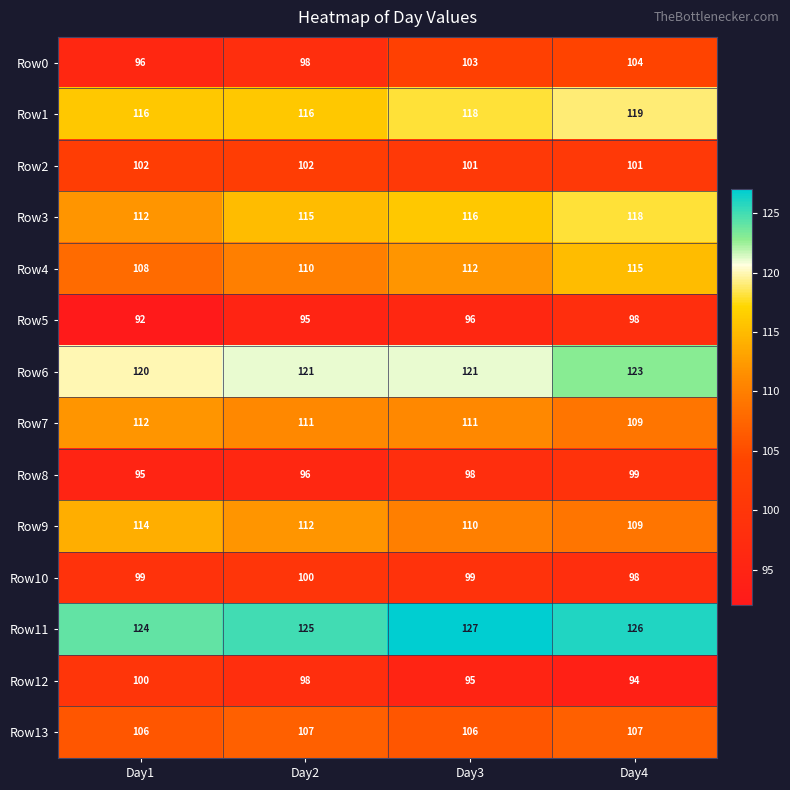

At which category does the chart reach its minimum across all series?

Day1